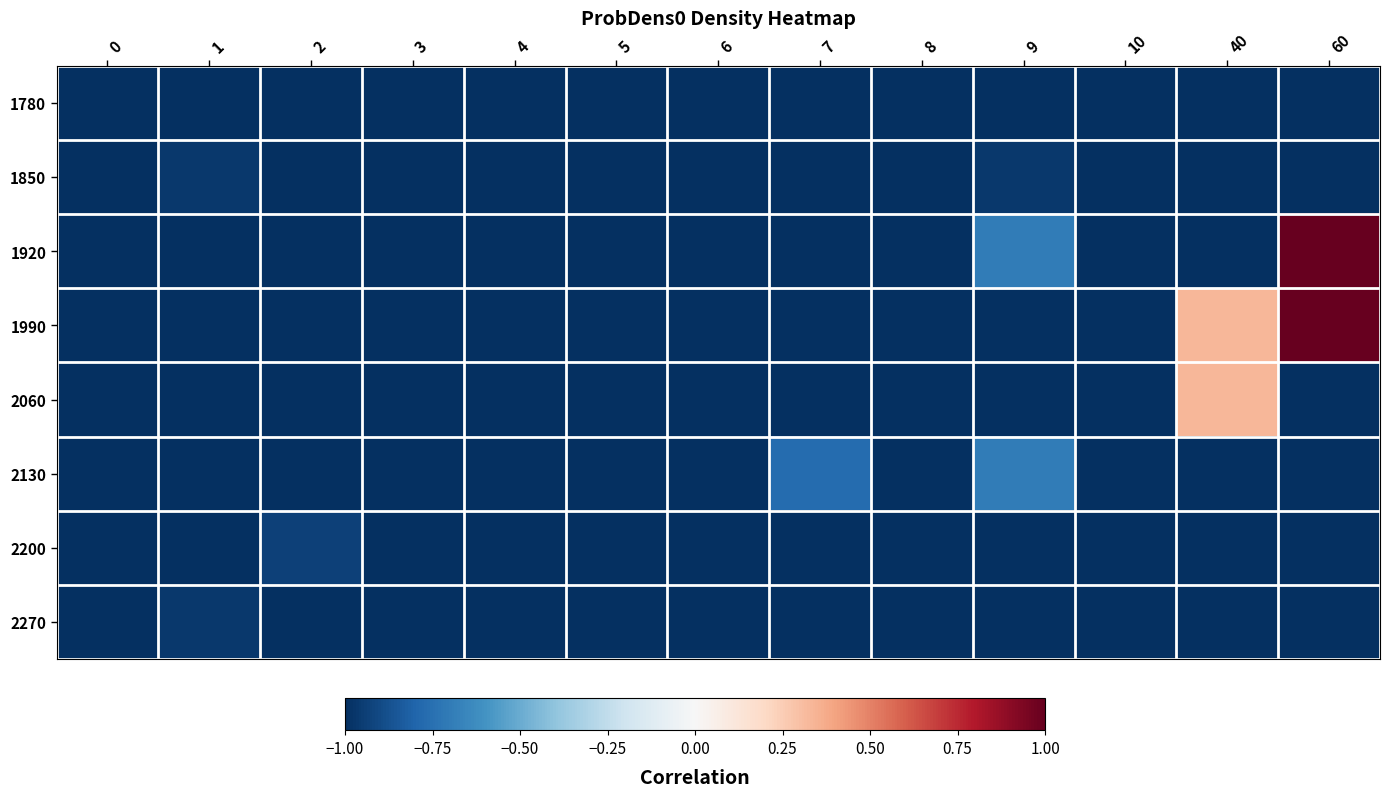

Reading left to right, extract all data points from this chart.

1780: 0=-1.0	1=-1.0	2=-1.0	3=-1.0	4=-1.0	5=-1.0	6=-1.0	7=-1.0	8=-1.0	9=-1.0	10=-1.0	40=-1.0	60=-1.0
1850: 0=-1.0	1=-1.0	2=-1.0	3=-1.0	4=-1.0	5=-1.0	6=-1.0	7=-1.0	8=-1.0	9=-1.0	10=-1.0	40=-1.0	60=-1.0
1920: 0=-1.0	1=-1.0	2=-1.0	3=-1.0	4=-1.0	5=-1.0	6=-1.0	7=-1.0	8=-1.0	9=-0.7	10=-1.0	40=-1.0	60=1.0
1990: 0=-1.0	1=-1.0	2=-1.0	3=-1.0	4=-1.0	5=-1.0	6=-1.0	7=-1.0	8=-1.0	9=-1.0	10=-1.0	40=0.3	60=1.0
2060: 0=-1.0	1=-1.0	2=-1.0	3=-1.0	4=-1.0	5=-1.0	6=-1.0	7=-1.0	8=-1.0	9=-1.0	10=-1.0	40=0.3	60=-1.0
2130: 0=-1.0	1=-1.0	2=-1.0	3=-1.0	4=-1.0	5=-1.0	6=-1.0	7=-0.8	8=-1.0	9=-0.7	10=-1.0	40=-1.0	60=-1.0
2200: 0=-1.0	1=-1.0	2=-0.9	3=-1.0	4=-1.0	5=-1.0	6=-1.0	7=-1.0	8=-1.0	9=-1.0	10=-1.0	40=-1.0	60=-1.0
2270: 0=-1.0	1=-1.0	2=-1.0	3=-1.0	4=-1.0	5=-1.0	6=-1.0	7=-1.0	8=-1.0	9=-1.0	10=-1.0	40=-1.0	60=-1.0